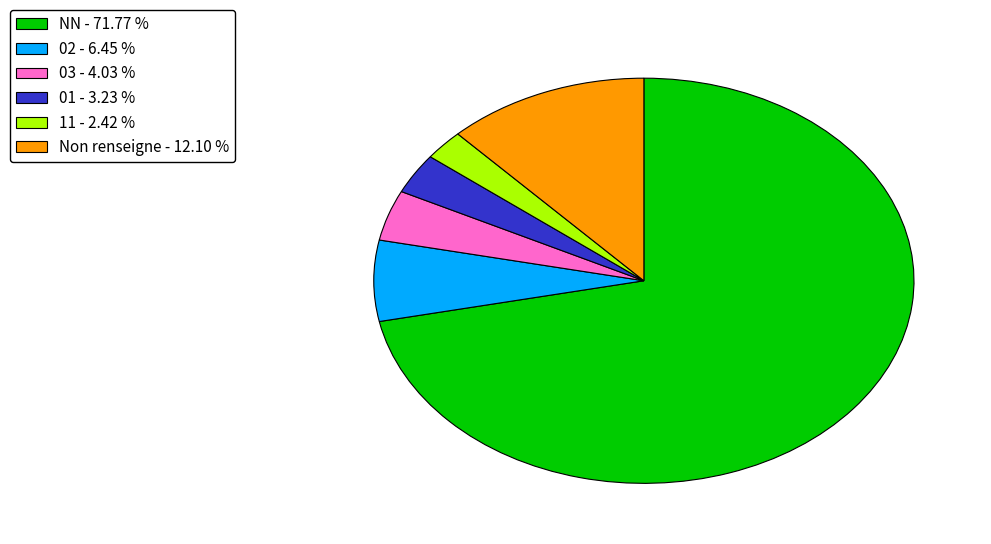

Is the sum of 03 - 4.03 % and 02 - 6.45 % greater than half?

No